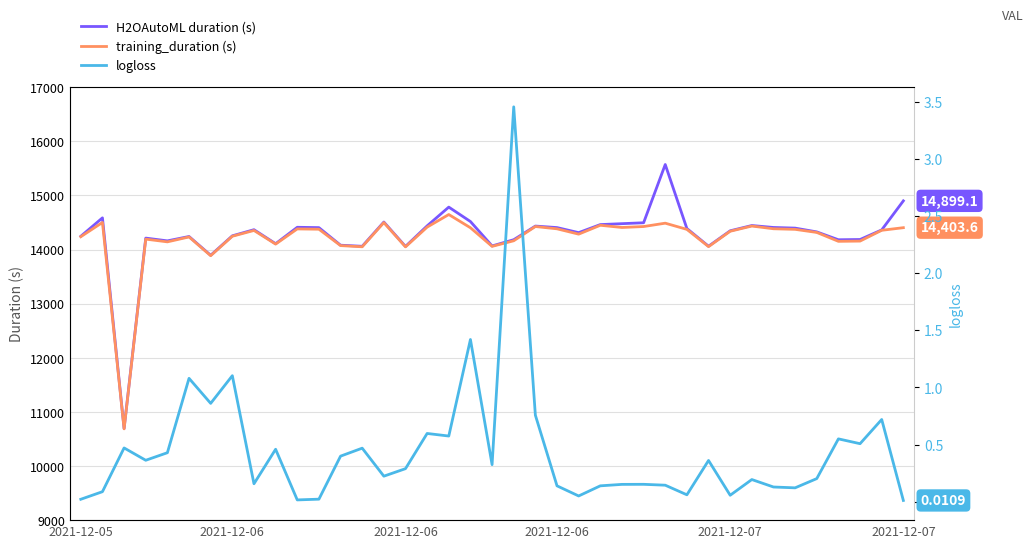

Between 20 and 7, which is larger?

7